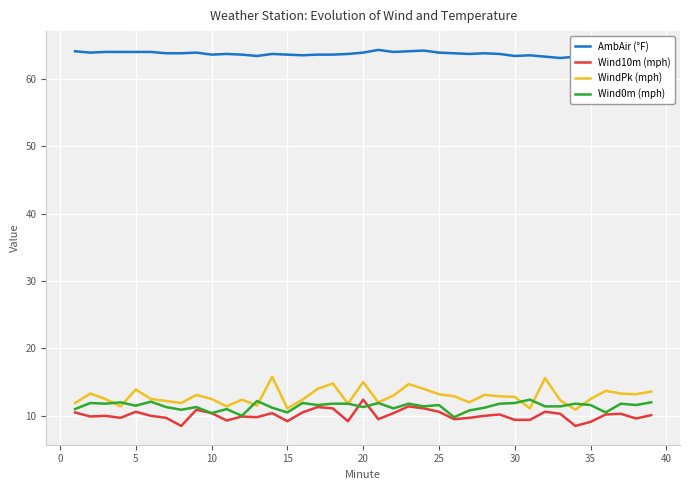

What is the maximum value shown in the chart?

64.3